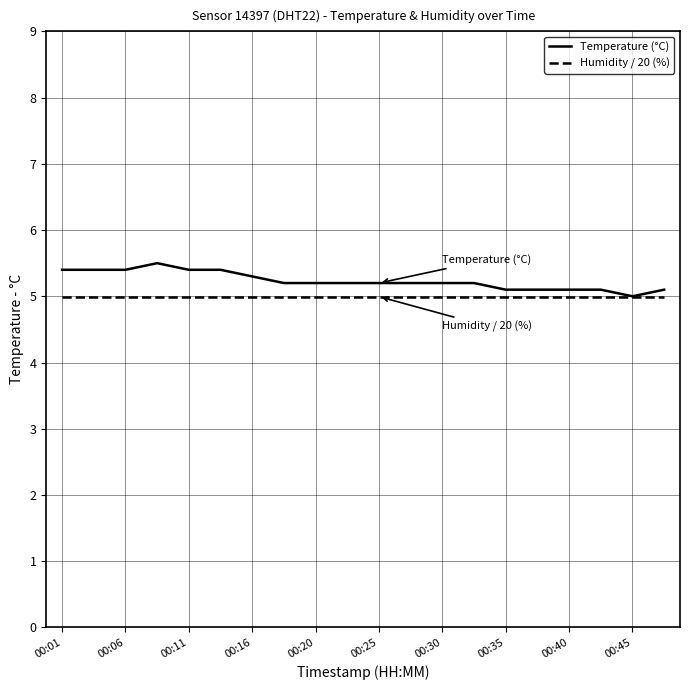

How many categories are shown in the chart?

20